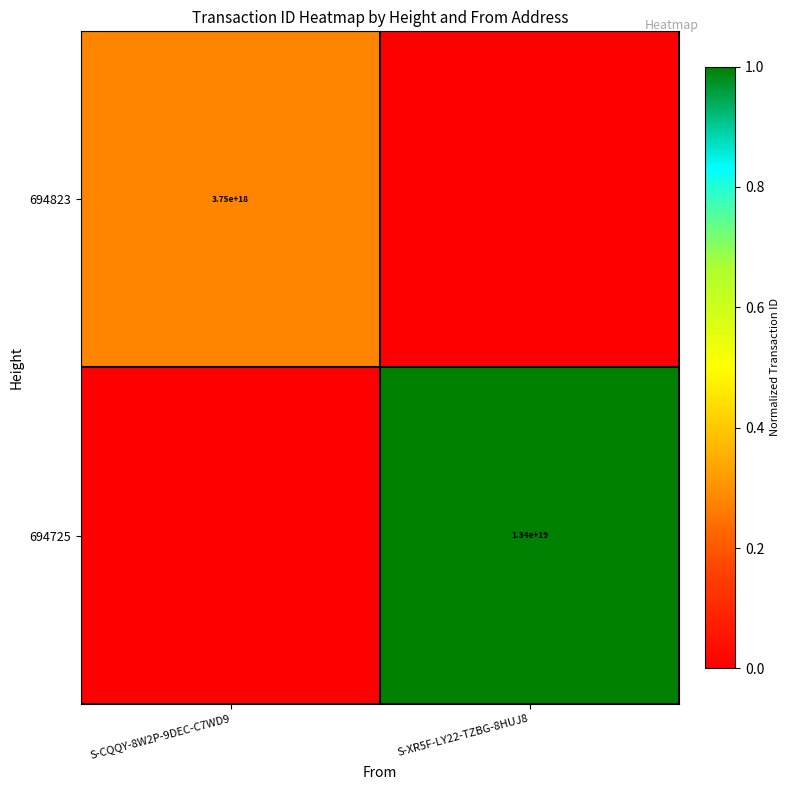

True or false: 694823 has a value of 3750000000000000000 at S-CQQY-8W2P-9DEC-C7WD9.

True